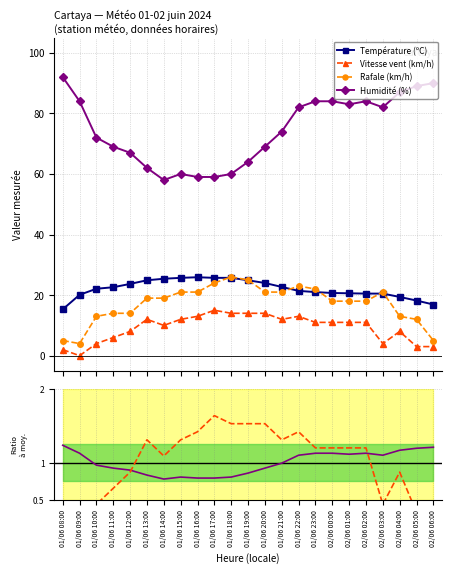

Which has a higher value, 01/06 23:00 or 01/06 13:00?

01/06 13:00